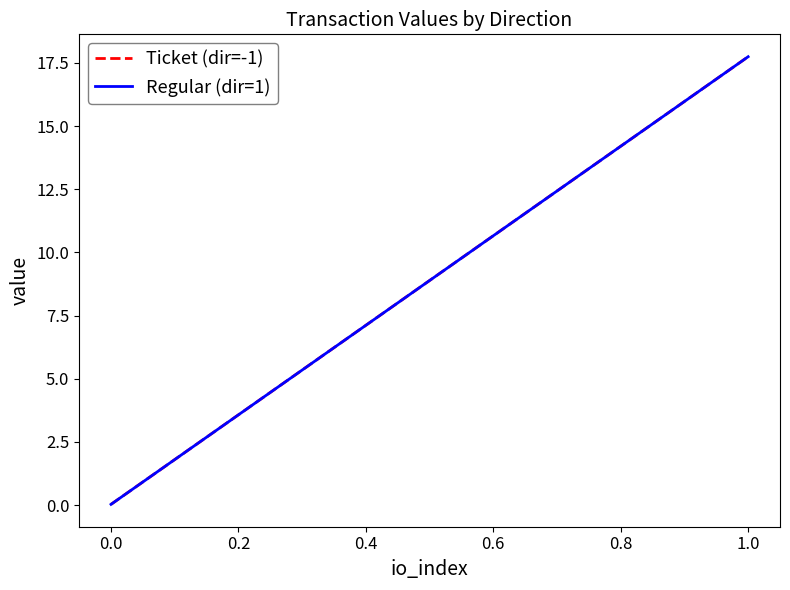

Which series has the largest total across all categories?

Ticket (dir=-1)